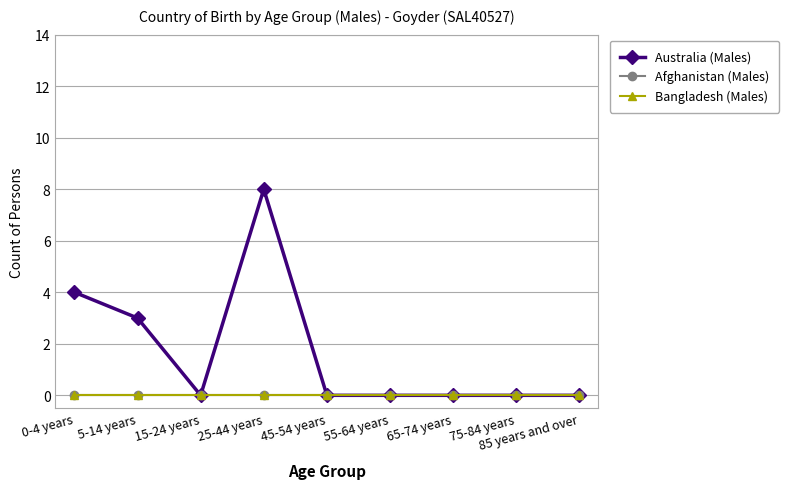

How many Australia (Males) values are between 0 and 3?

7